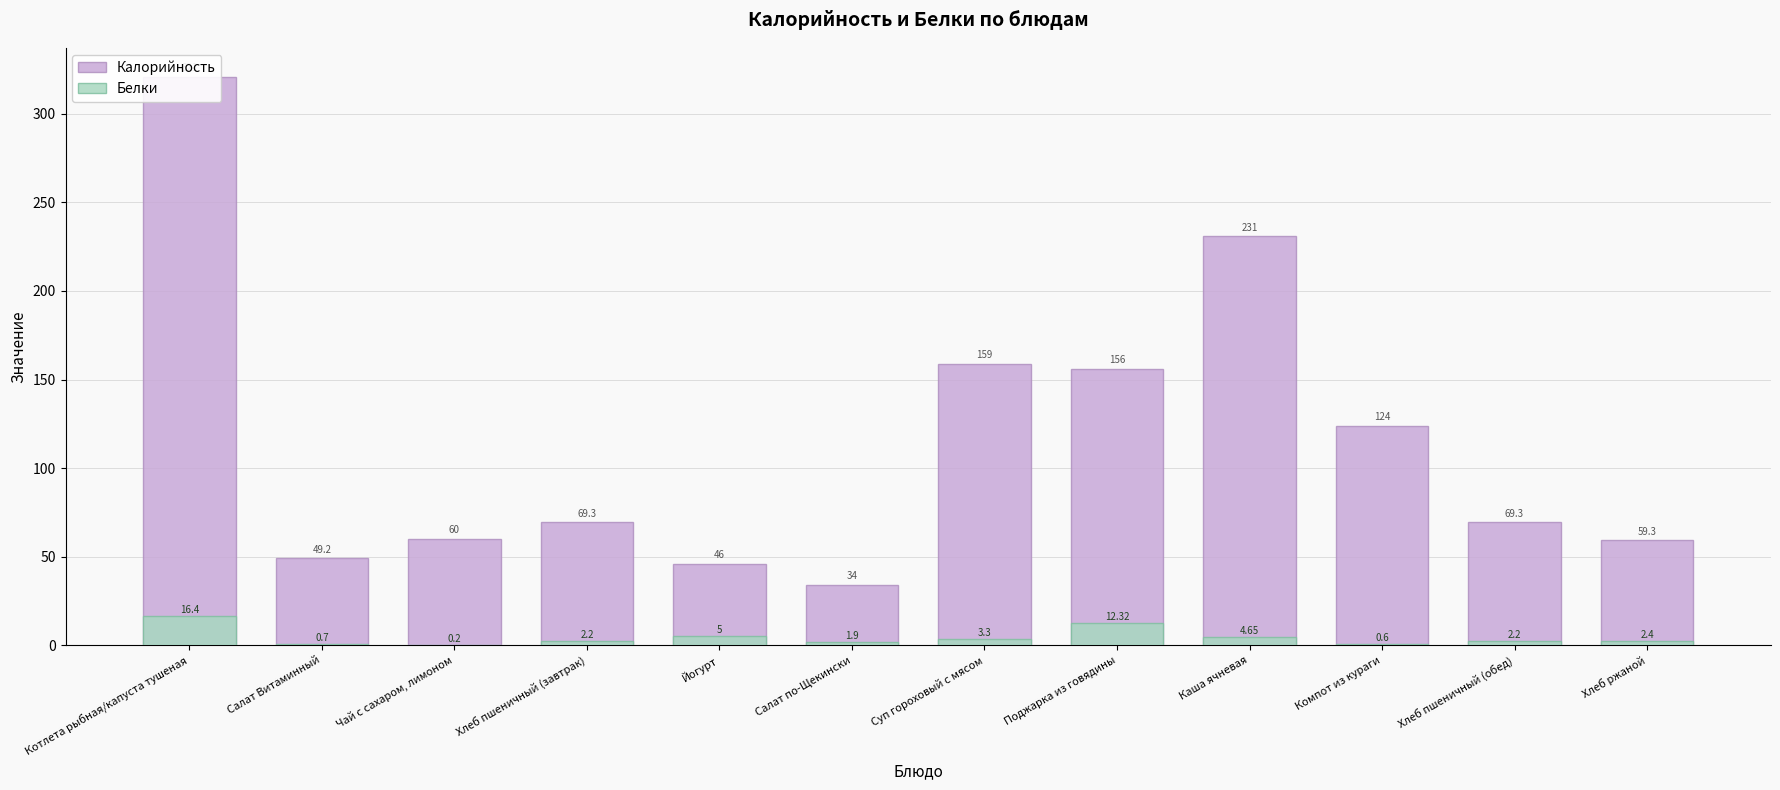

Which series changed the most between Салат Витаминный and Суп гороховый с мясом?

Калорийность